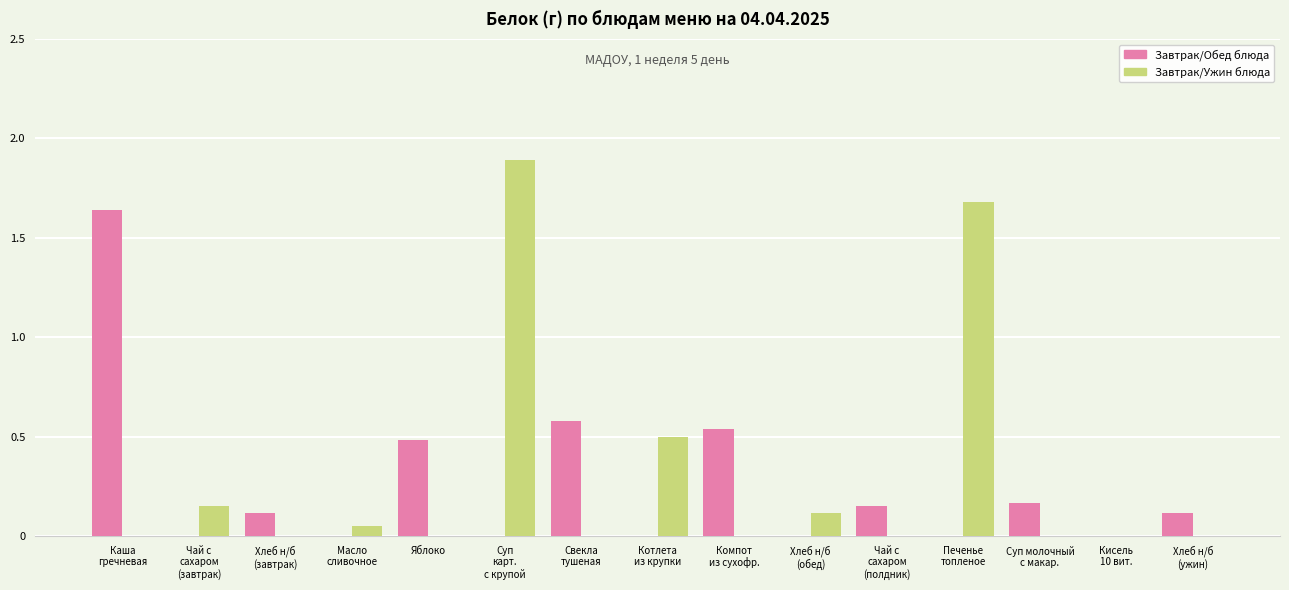

What is the average value of the Завтрак/Обед блюда series?

0.3